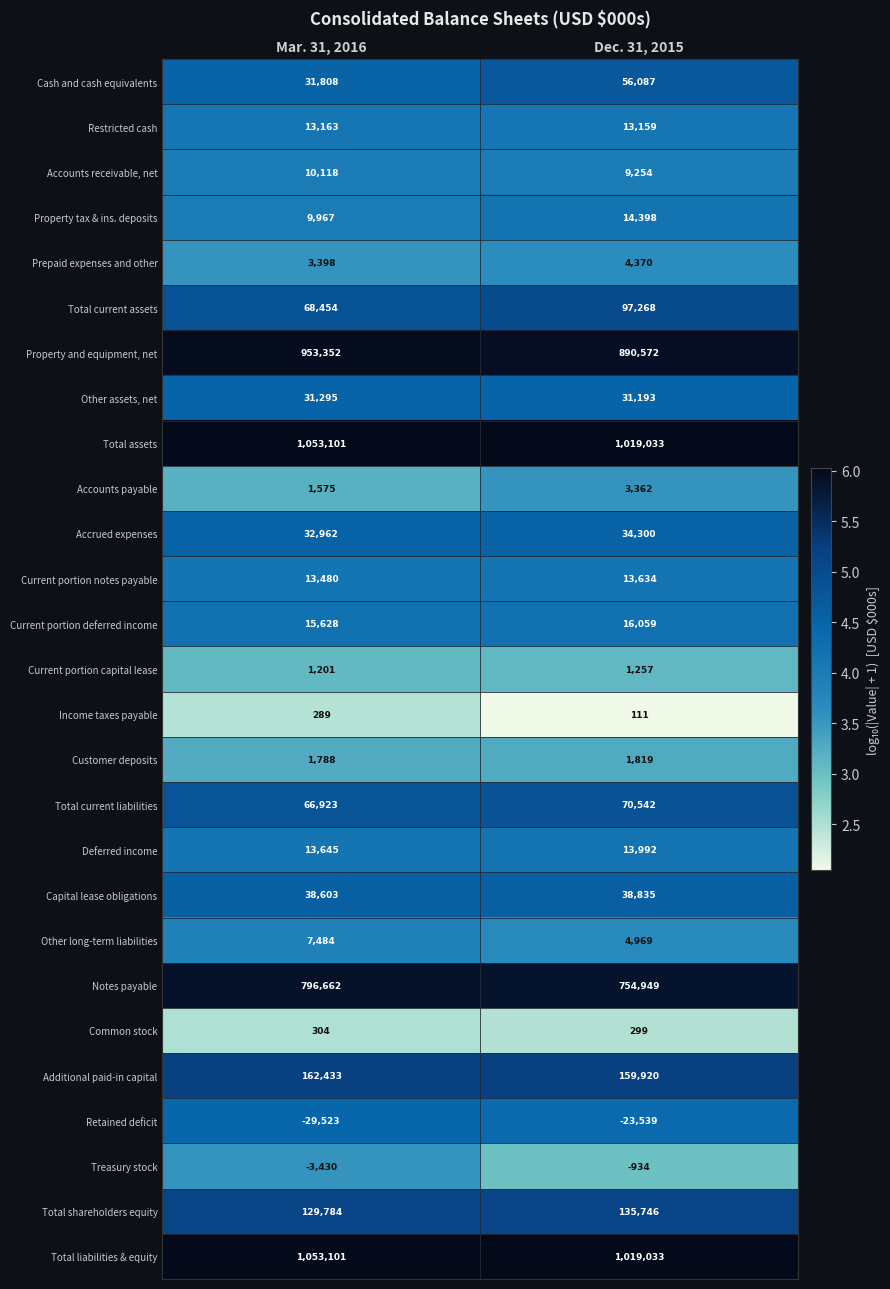

The Retained deficit series shows -23539 at Dec. 31, 2015. True or false?

True